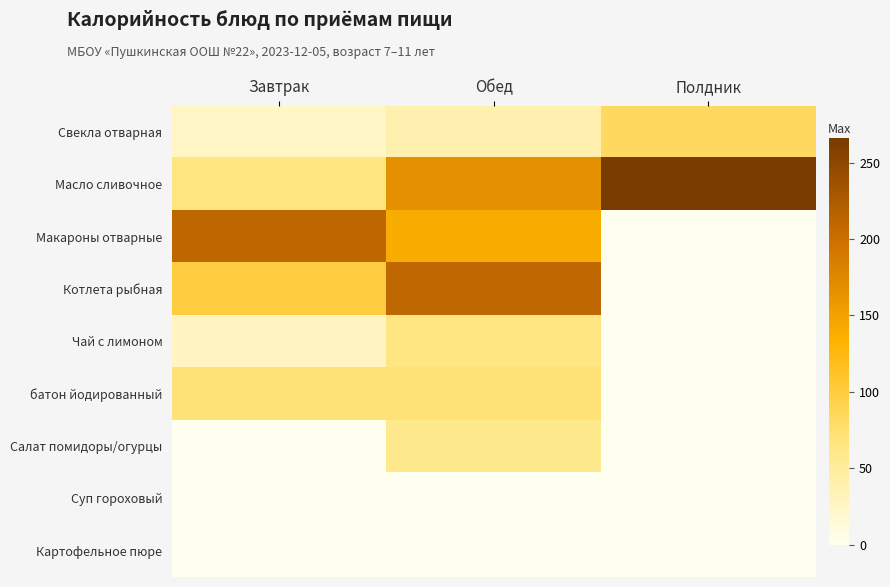

How many distinct data groups are displayed?

9